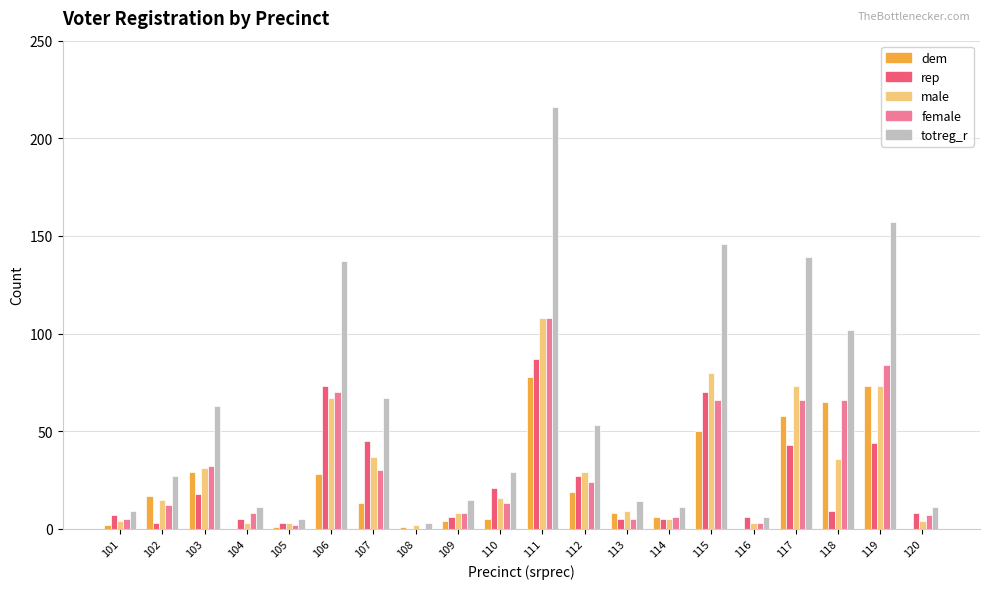

What is the total value across all series at 119?

431